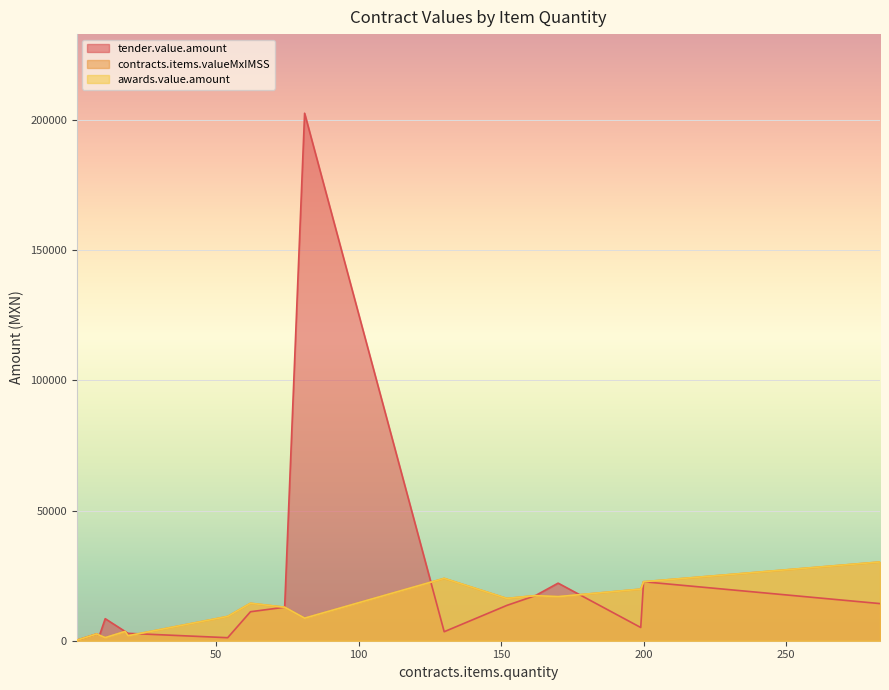

List the labels in order of awards.value.amount value, smallest first.

1, 1, 1, 1, 11, 19, 9, 8, 18, 81, 54, 74, 62, 152, 170, 162, 199, 200, 130, 283